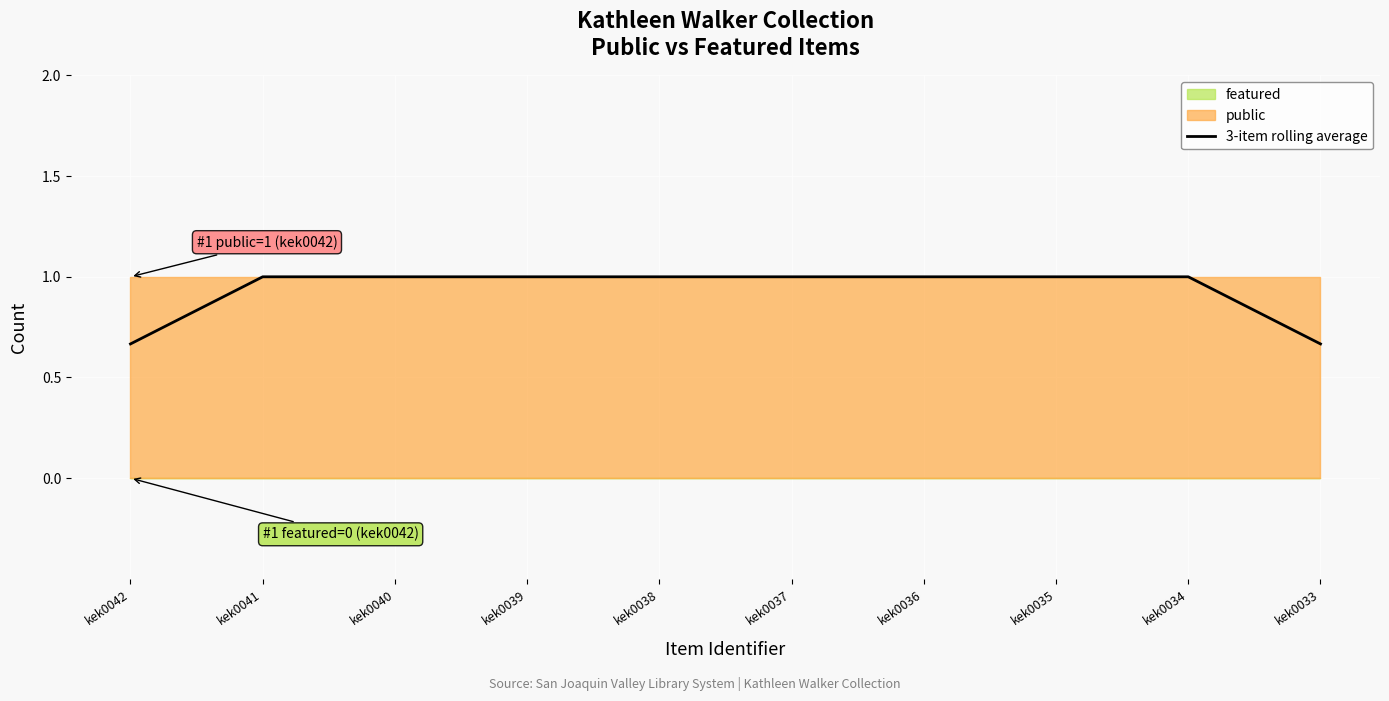

Rank the categories by value from highest to lowest.

kek0041, kek0040, kek0039, kek0038, kek0037, kek0036, kek0035, kek0034, kek0042, kek0033